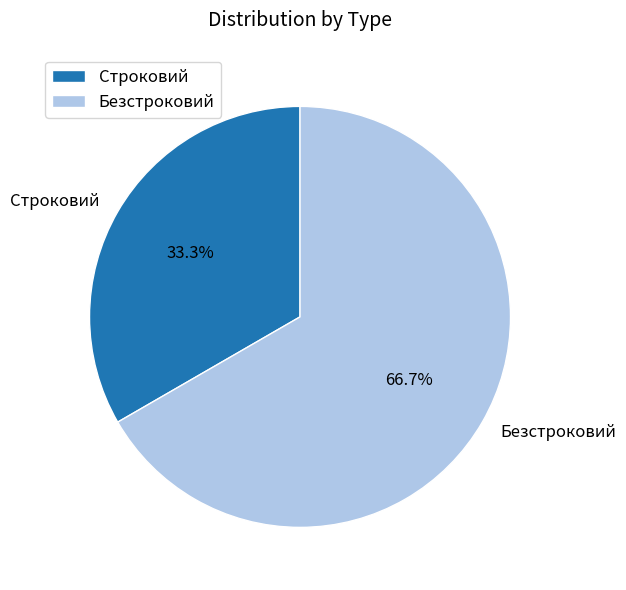

Does Строковий represent more than half of the total?

No